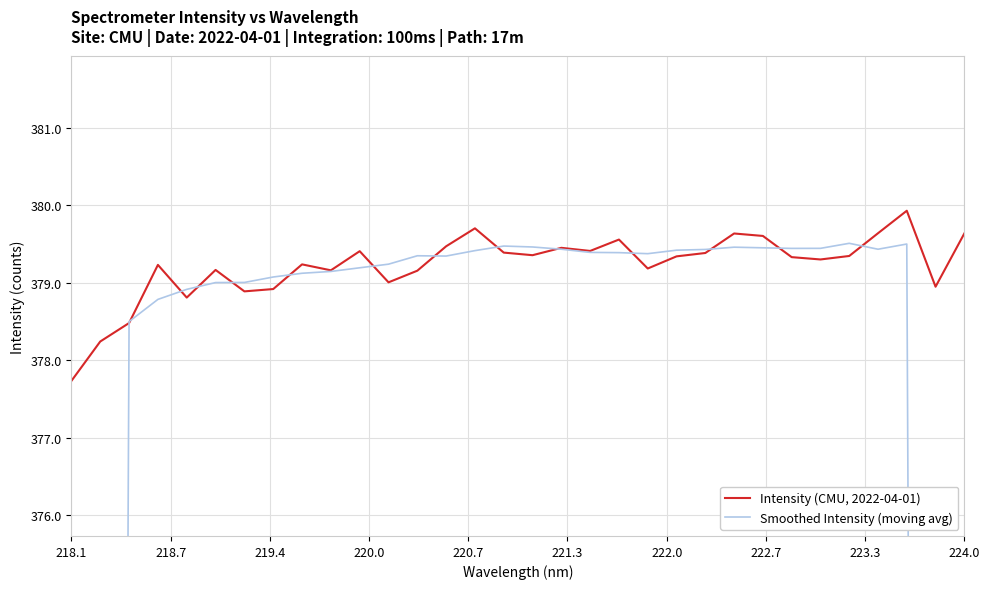

What is the minimum value for Intensity (CMU, 2022-04-01)?

377.7